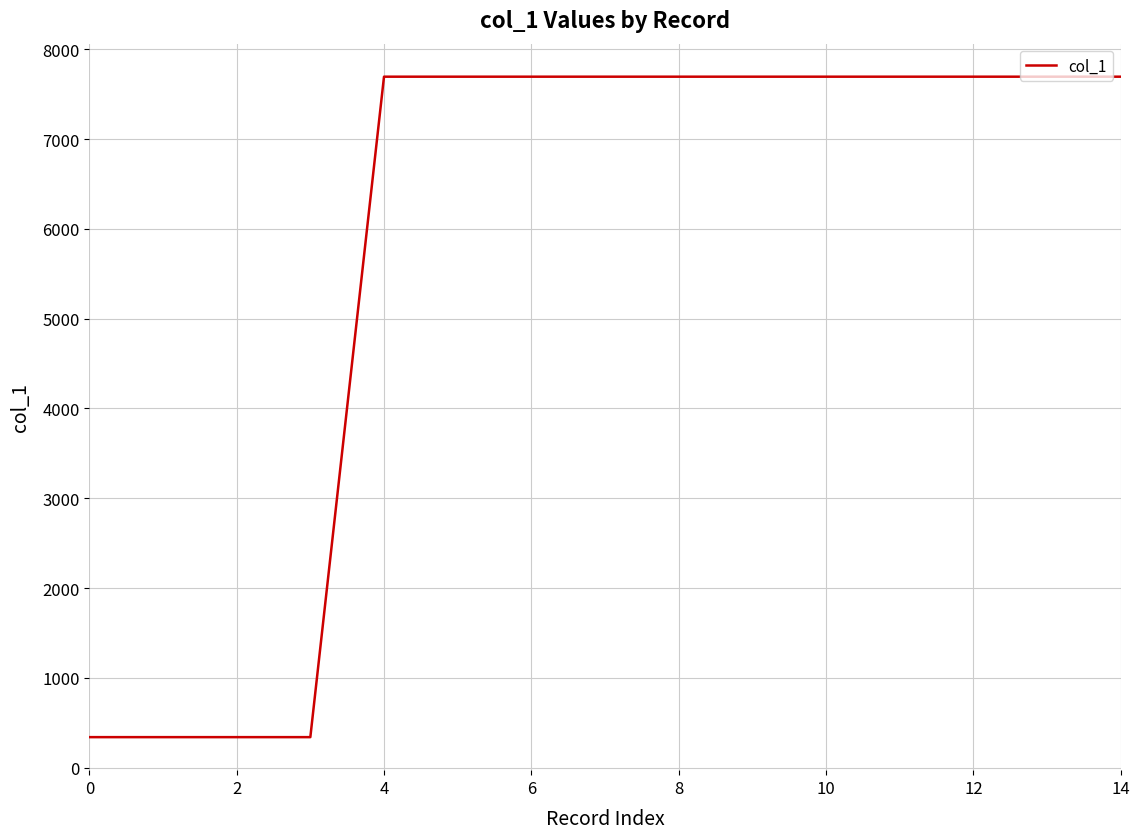

How many values are below 7696?

4